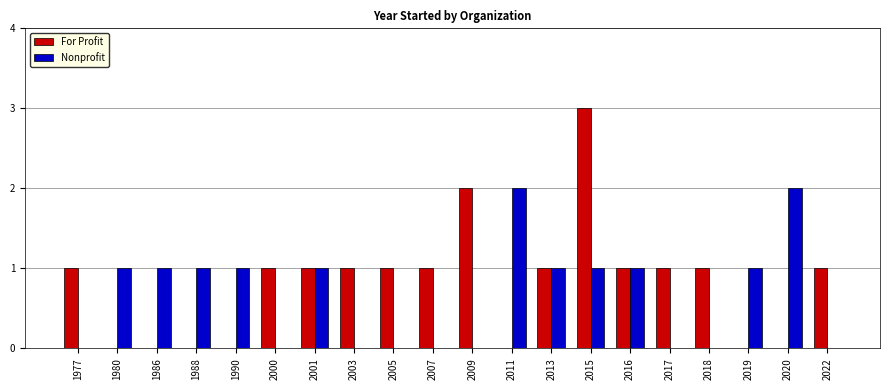

How many categories are shown in the chart?

20